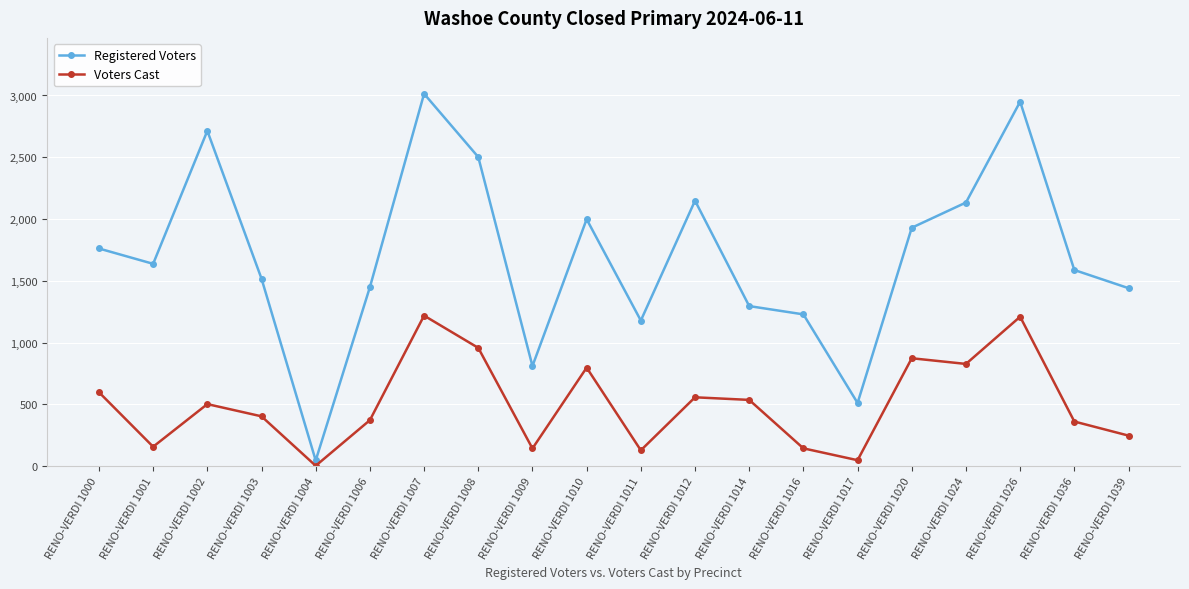

At RENO-VERDI 1010, list the series in order from smallest to largest.

Voters Cast, Registered Voters